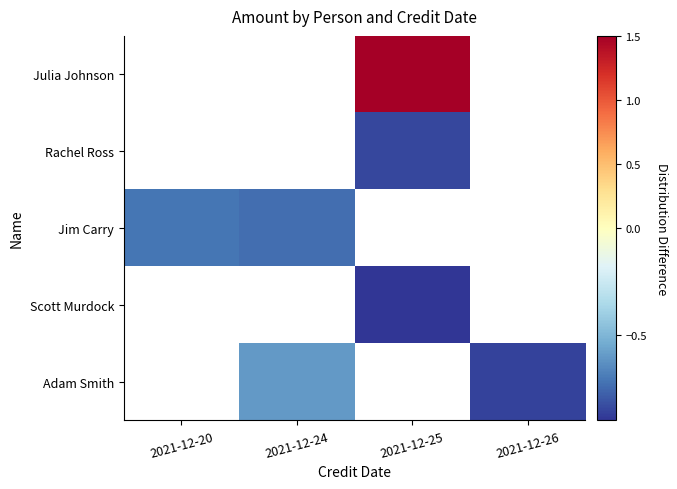

Is it true that Adam Smith equals -1.5 at 2021-12-26?

False